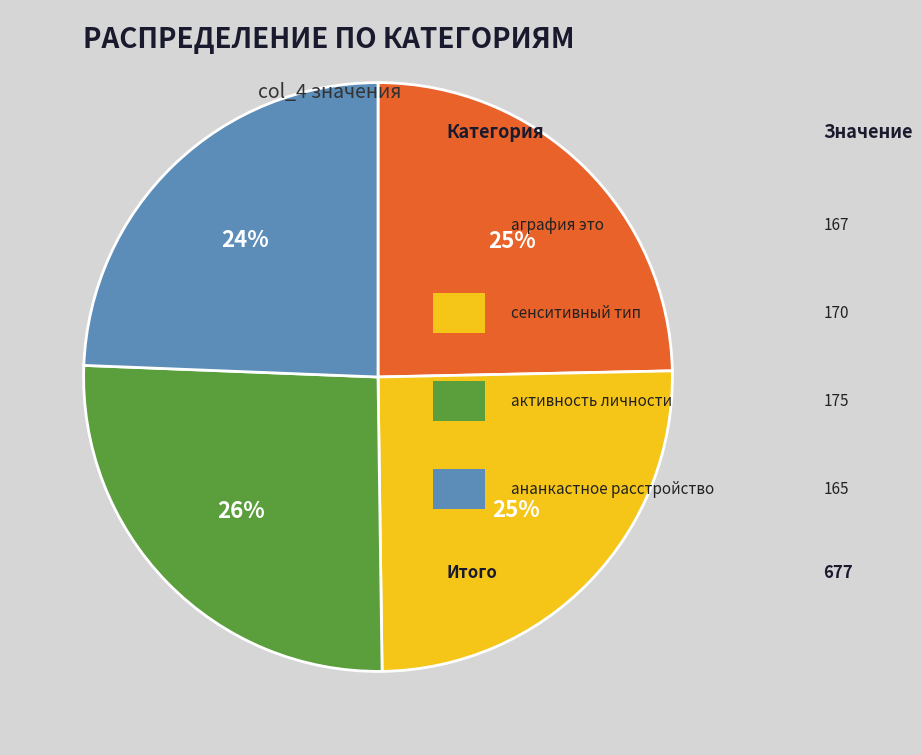

Is there a majority slice in this chart?

No